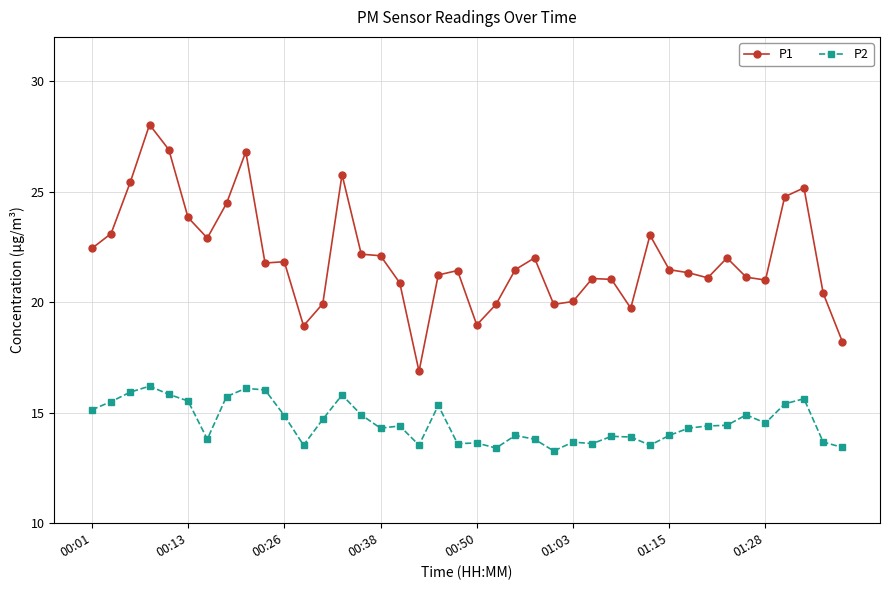

What is the maximum value shown in the chart?

28.0